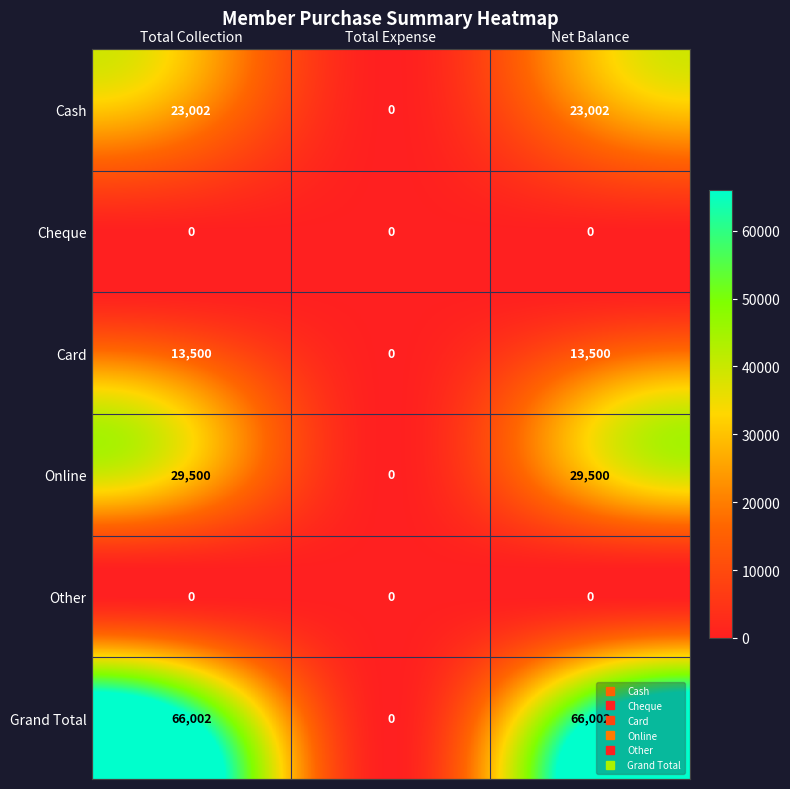

What is the difference between the Grand Total values at Total Collection and Total Expense?

66002